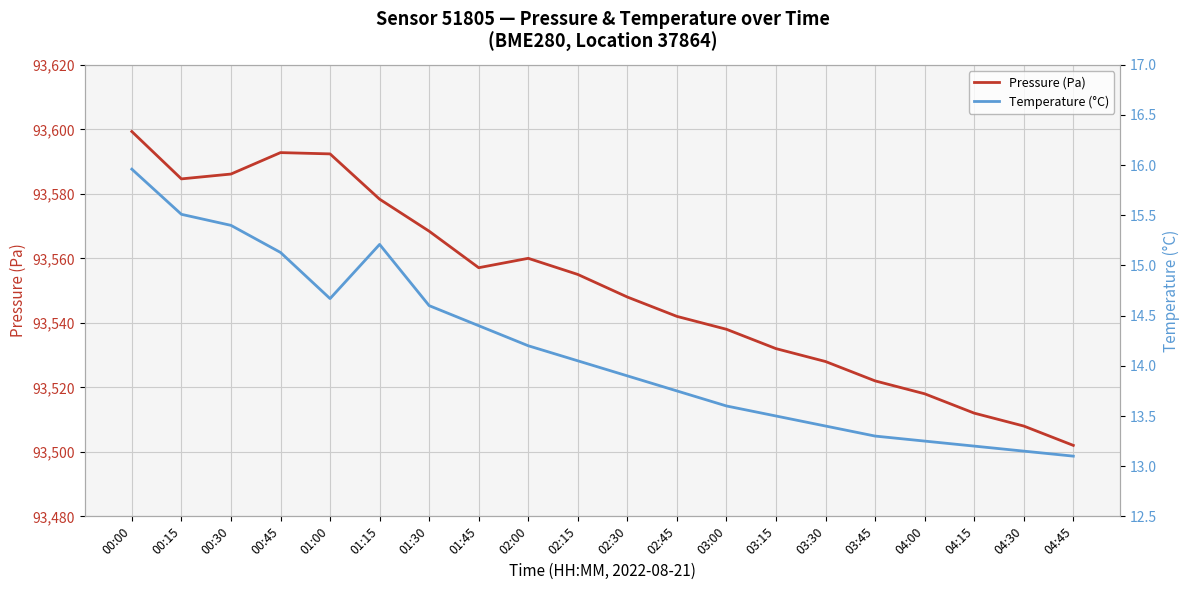

What is the smallest value displayed?

13.1